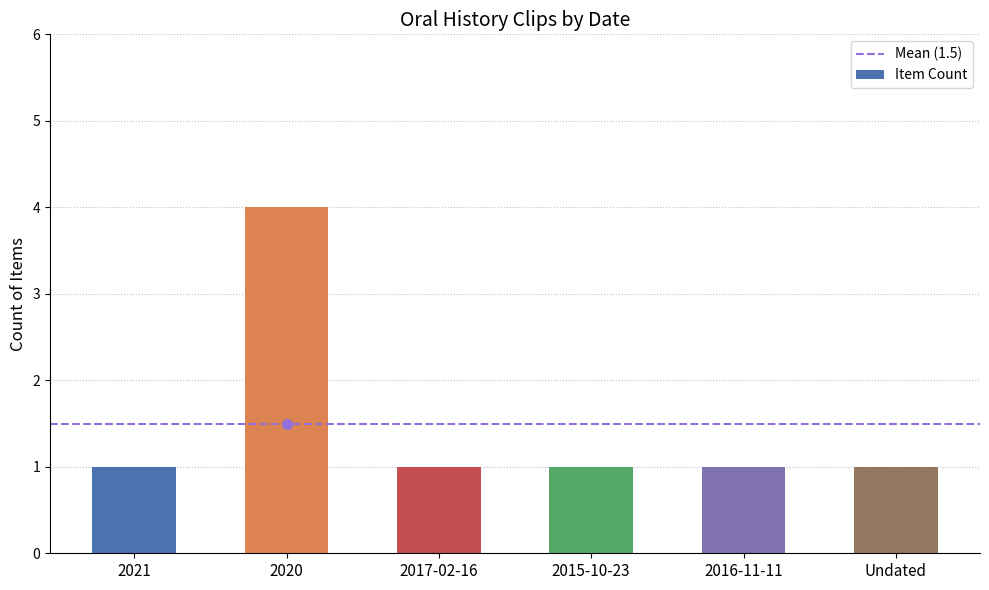

Are the bars grouped side by side (vs. stacked)?

No